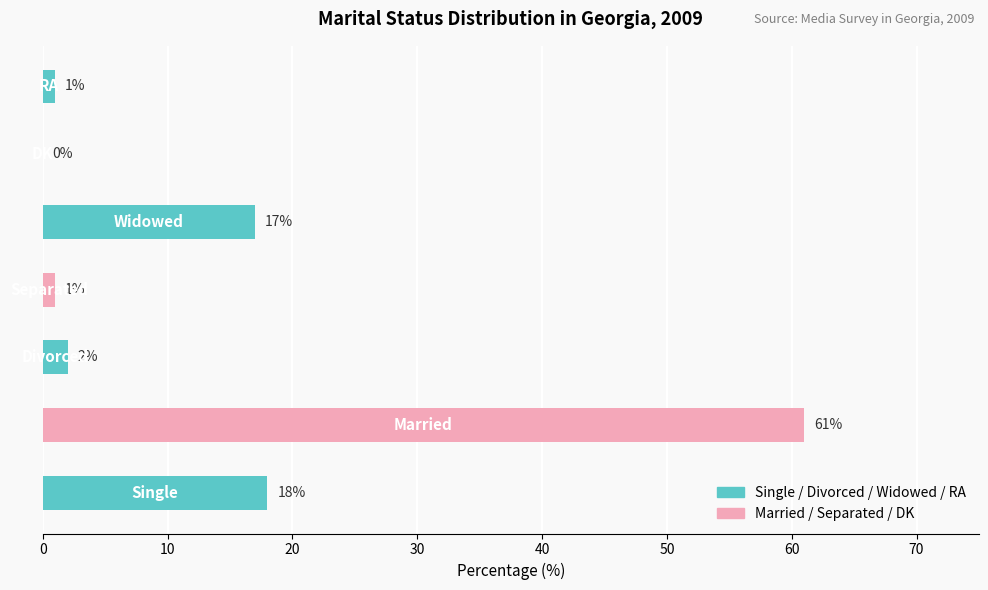

Reading left to right, extract all data points from this chart.

Single=18	Married=61	Divorced=2	Separated=1	Widowed=17	DK=0	RA=1